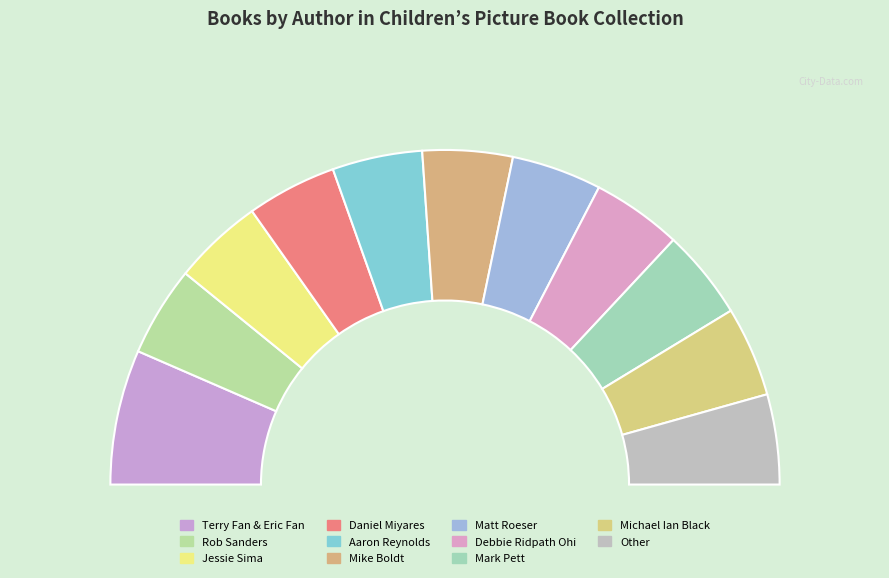

To the nearest percent, what portion does Debbie Ridpath Ohi represent?

9%